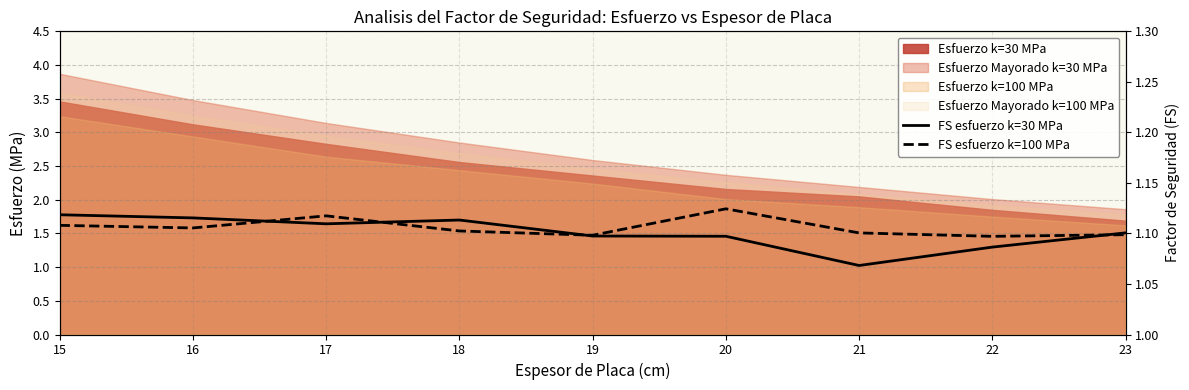

What is the value of the FS esfuerzo k=30 MPa point at the 1st from the left?

1.1